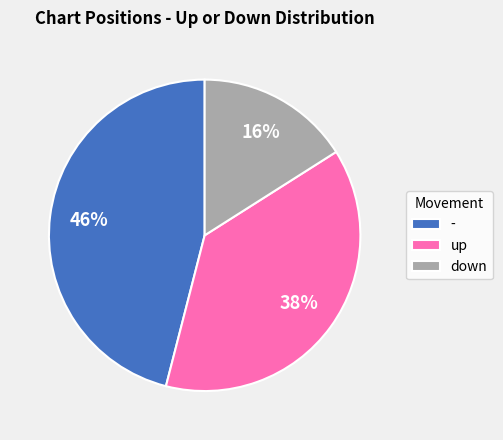

Rank the categories by value from highest to lowest.

-, up, down